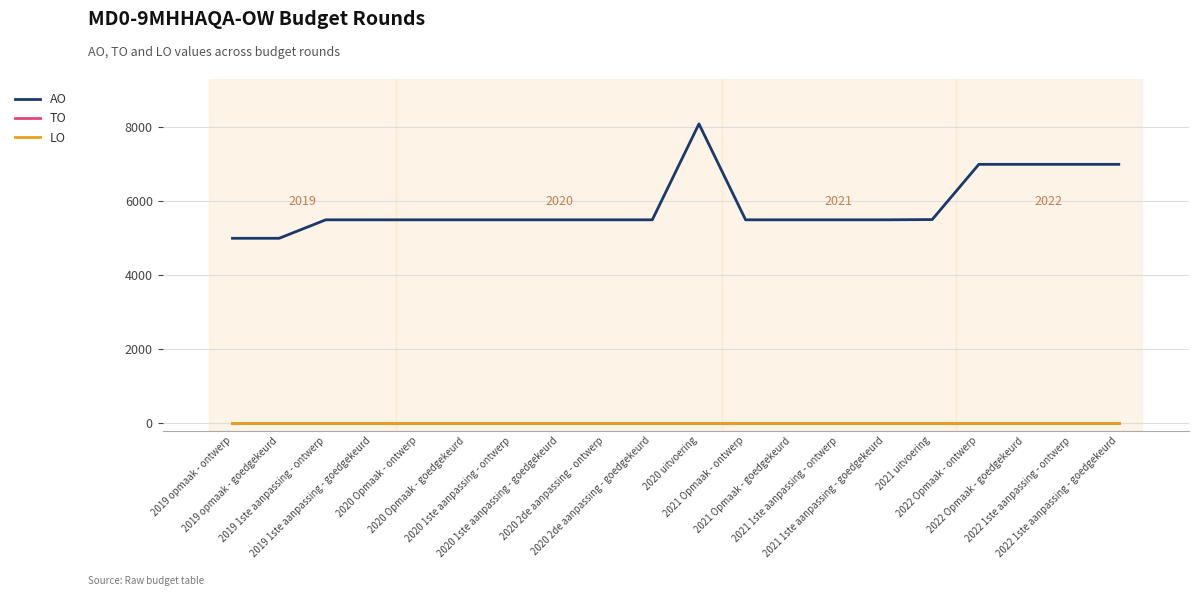

True or false: TO and AO cross at least once.

False